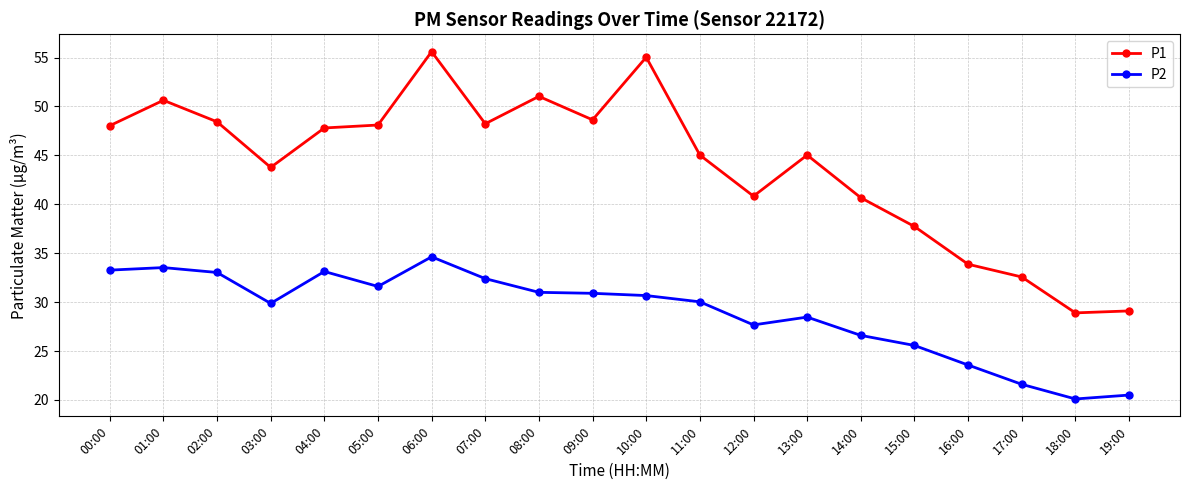

What is the greatest value displayed?

55.6